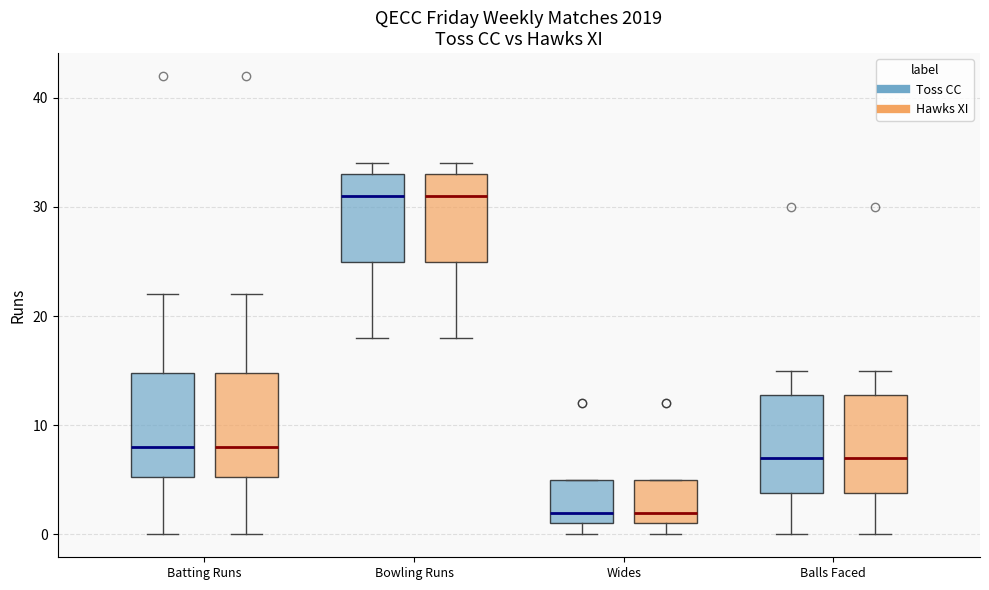

Reading left to right, read every box against the y-axis: the position of its median line, the range the box covers, and the ends of its whiskers. The values are not printed on the chart, so give them approximately, as read against the axis.

Batting Runs (Toss CC): median 8, box 5 to 15, whiskers 0 to 22
Batting Runs (Hawks XI): median 8, box 5 to 15, whiskers 0 to 22
Bowling Runs (Toss CC): median 31, box 25 to 33, whiskers 18 to 34
Bowling Runs (Hawks XI): median 31, box 25 to 33, whiskers 18 to 34
Wides (Toss CC): median 2, box 1 to 5, whiskers 0 to 5
Wides (Hawks XI): median 2, box 1 to 5, whiskers 0 to 5
Balls Faced (Toss CC): median 7, box 4 to 13, whiskers 0 to 15
Balls Faced (Hawks XI): median 7, box 4 to 13, whiskers 0 to 15